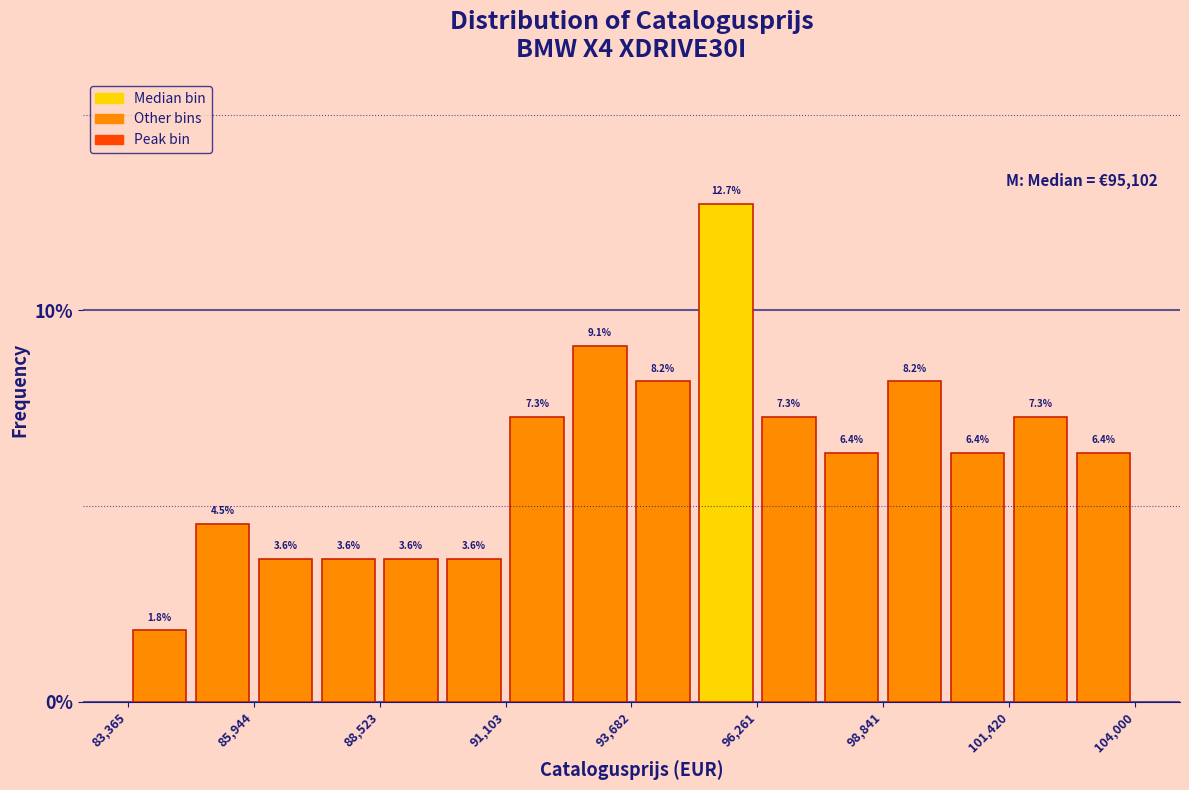

Around what value on the x-axis is the tallest bar? Give the approximate position of its centre, as read against the axis.

95500